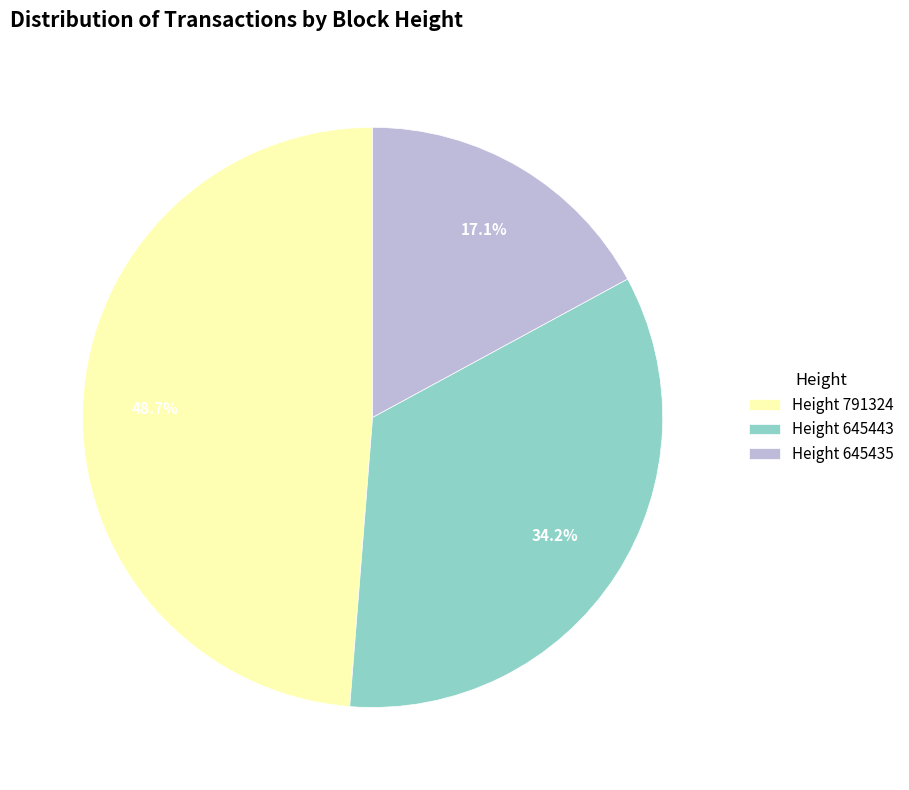

What is the largest slice in the pie chart?

Height 791324